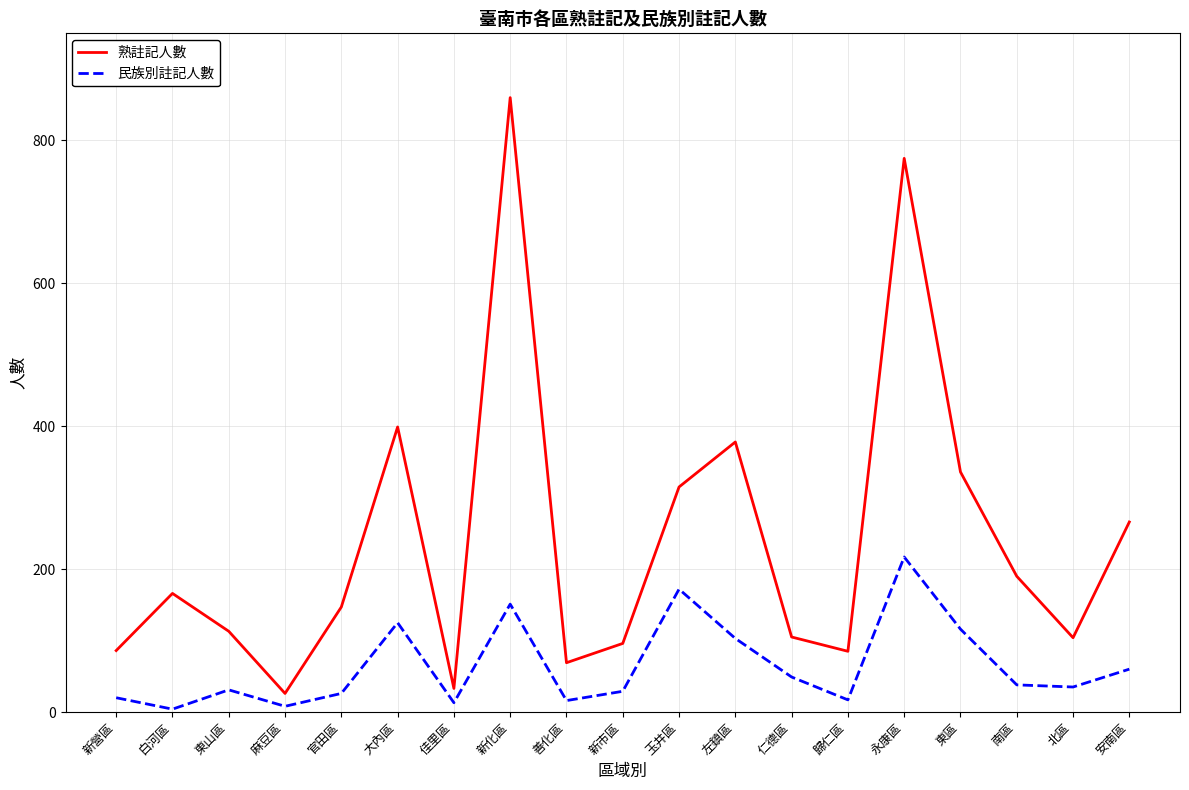

What is the average value of the 熟註記人數 series?

239